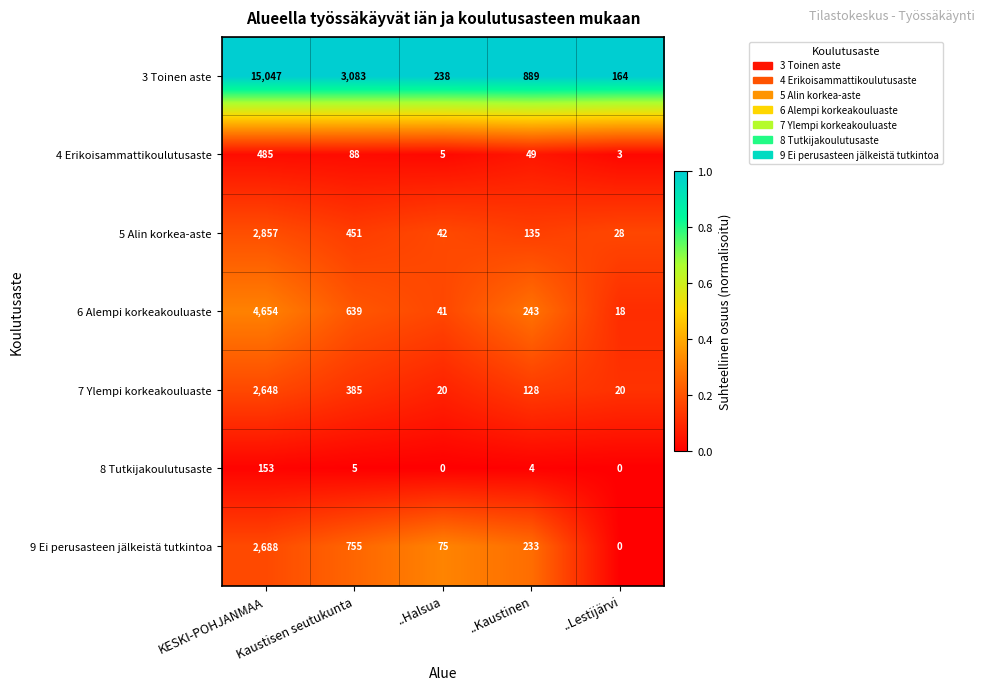

What is the maximum value shown in the chart?

15047